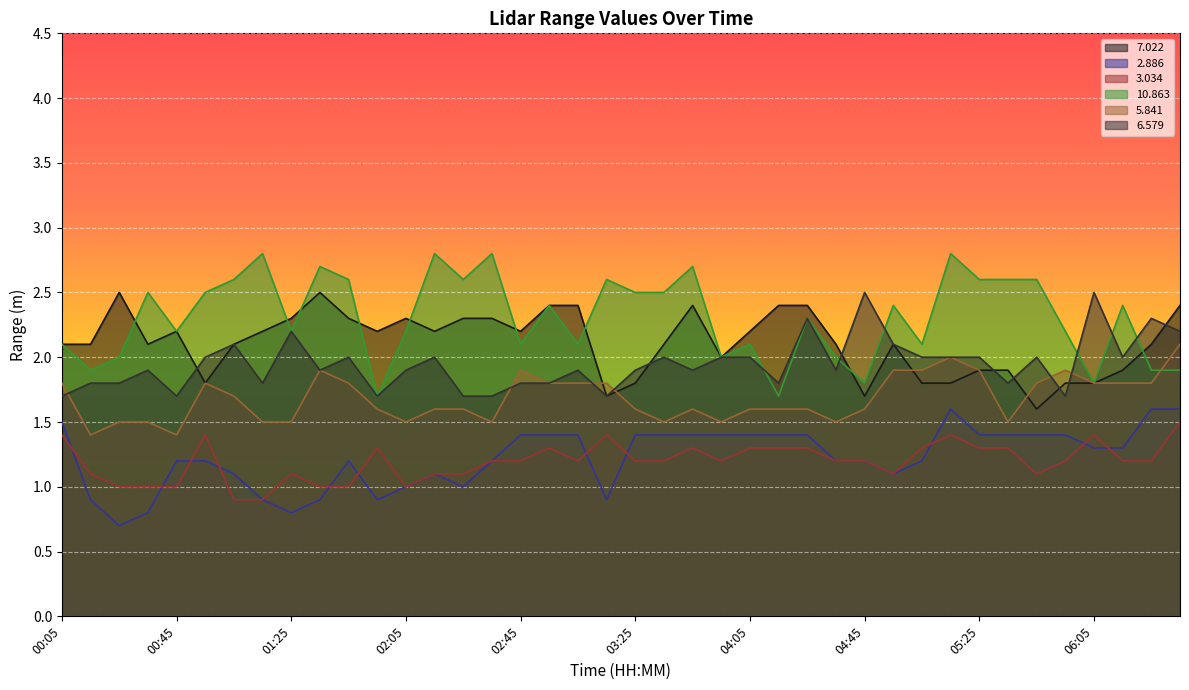

How many lines are shown in the chart?

6